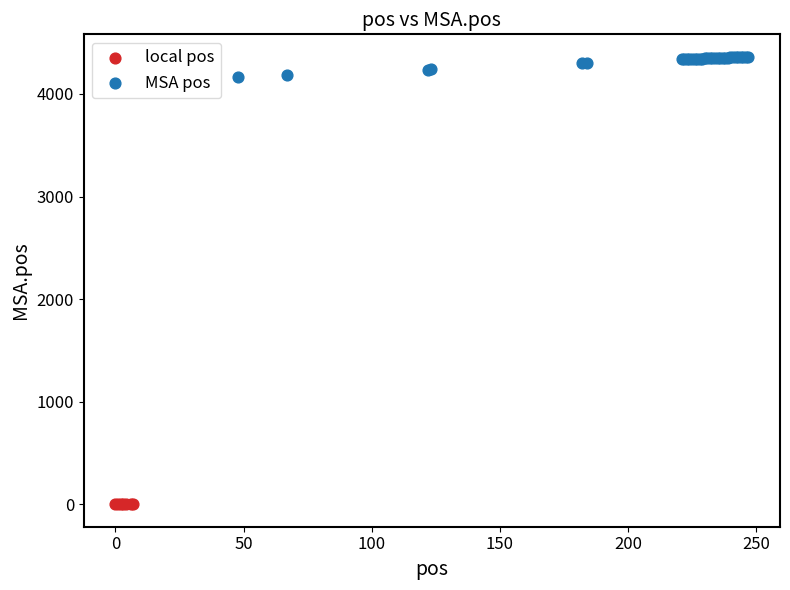

Which series has the widest spread of Y values?

MSA pos